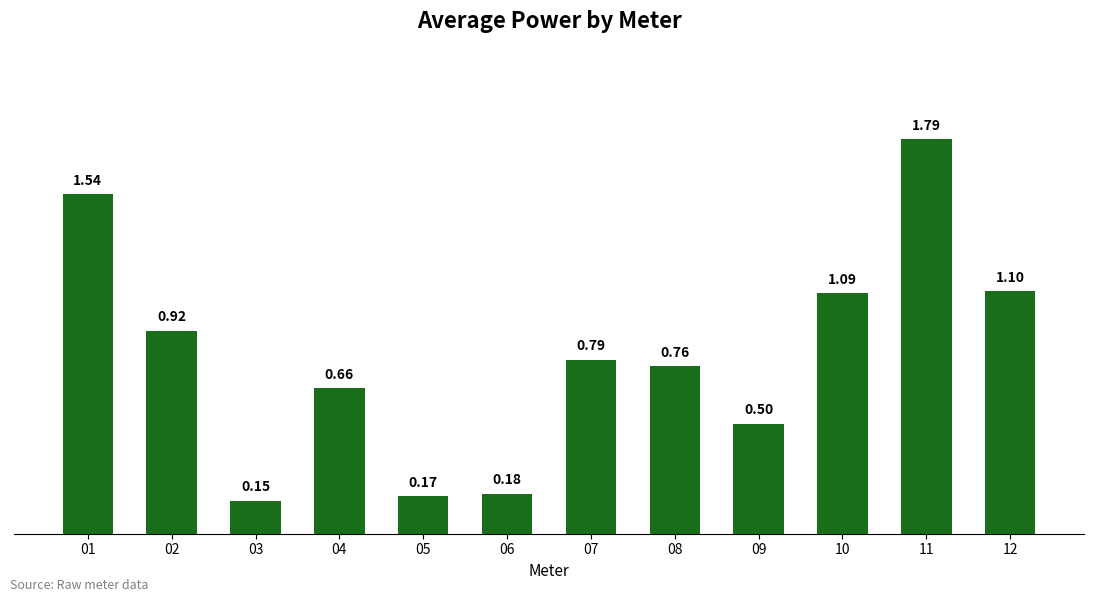

What is the sum of all values?

9.7